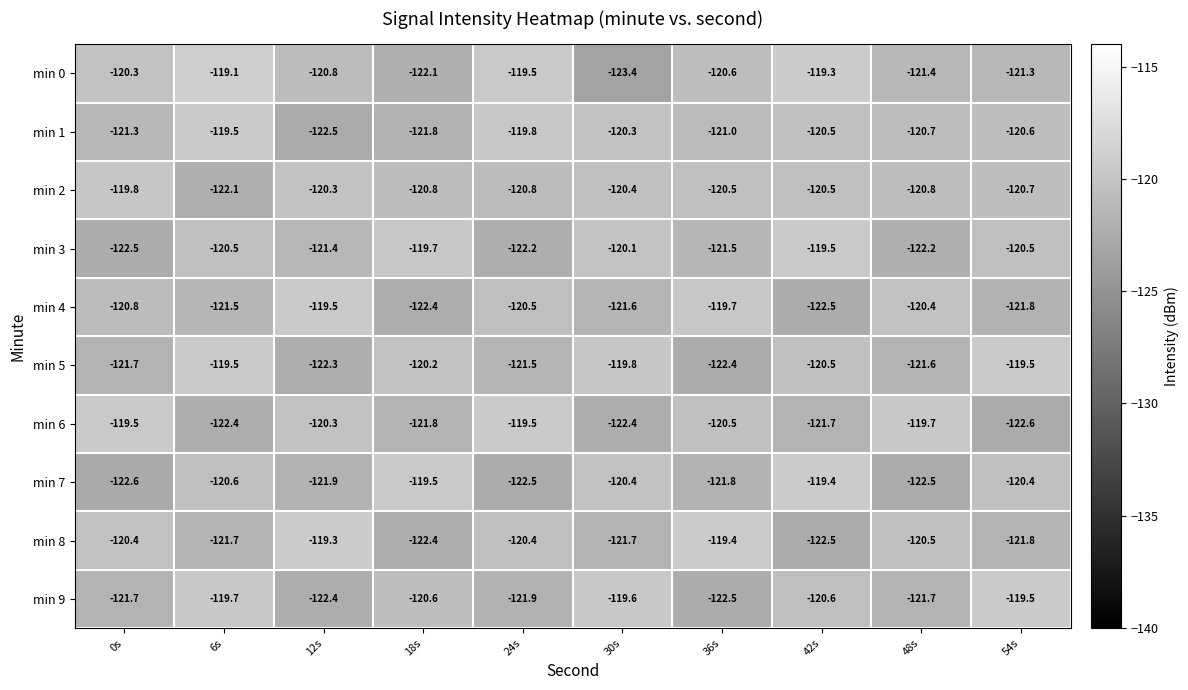

Count the number of data series in this chart.

10